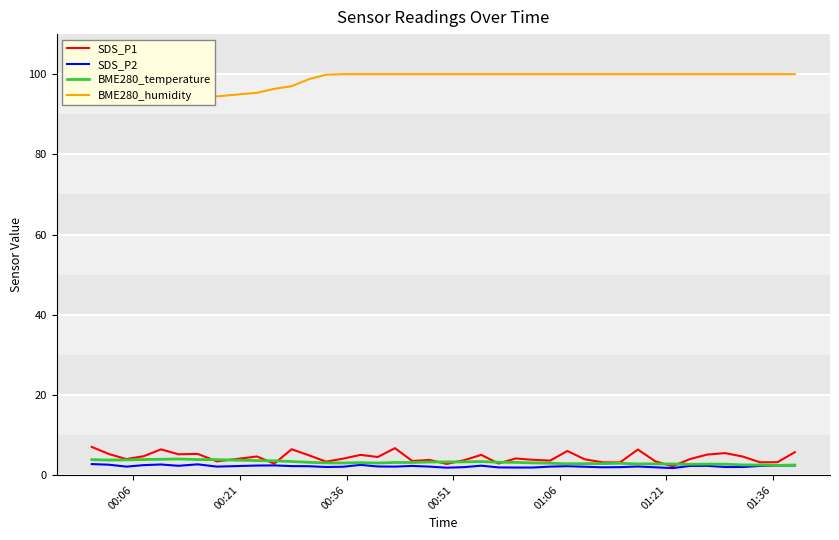

After their last crossing, which series has the higher values: SDS_P1 or BME280_temperature?

SDS_P1